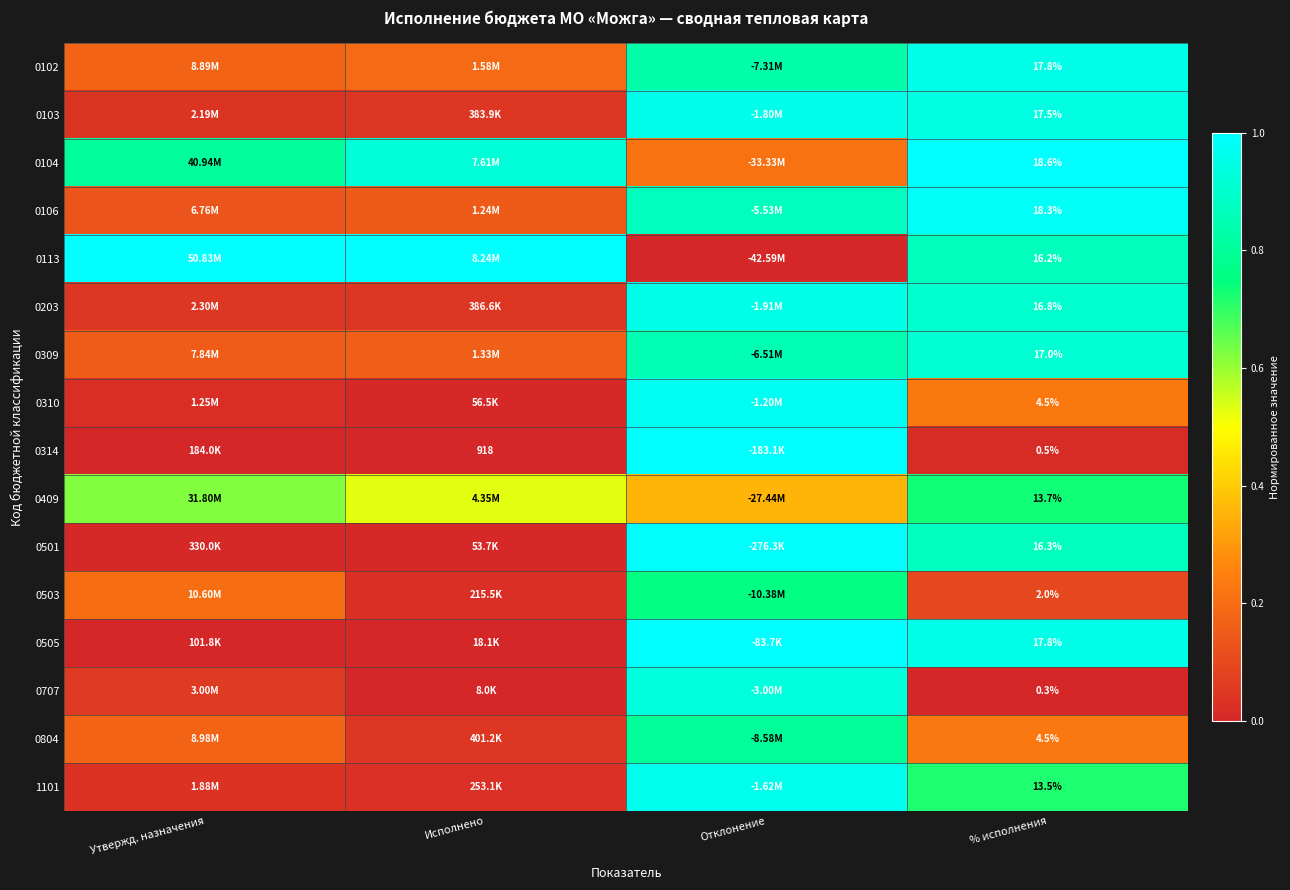

What is the difference between the highest and lowest values at Исполнено?

1.0